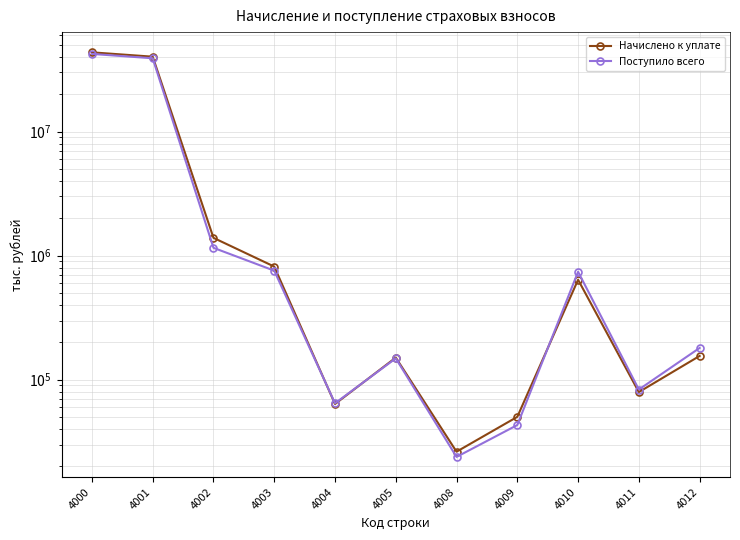

Where is Поступило всего nearest to the value 21130330?

4001